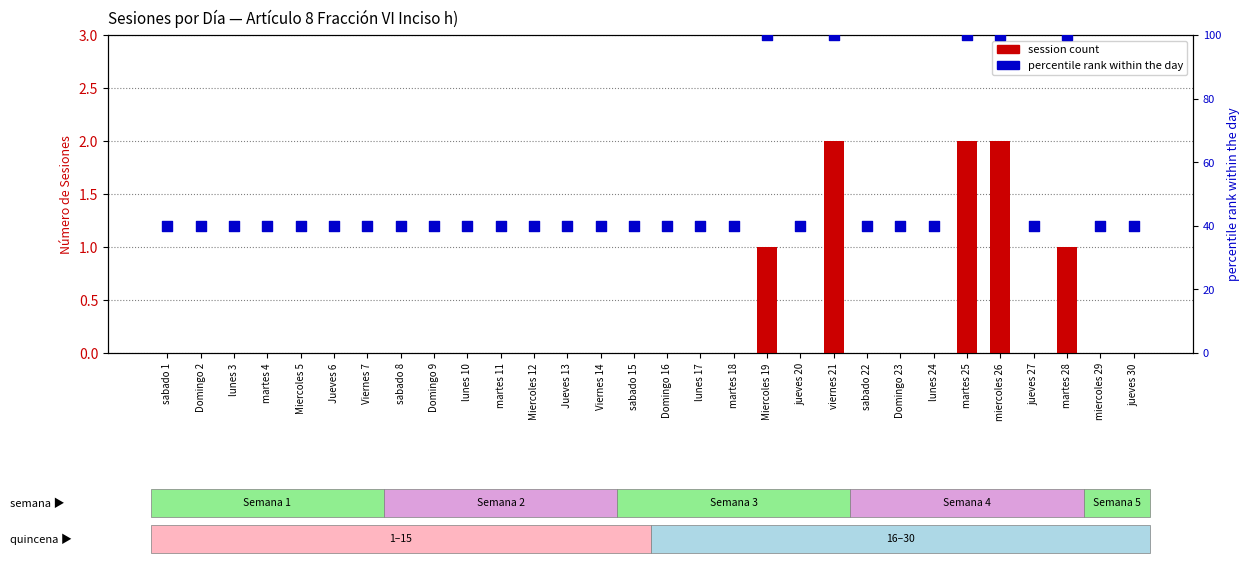

Which series contains the highest Y value?

percentile rank within the day